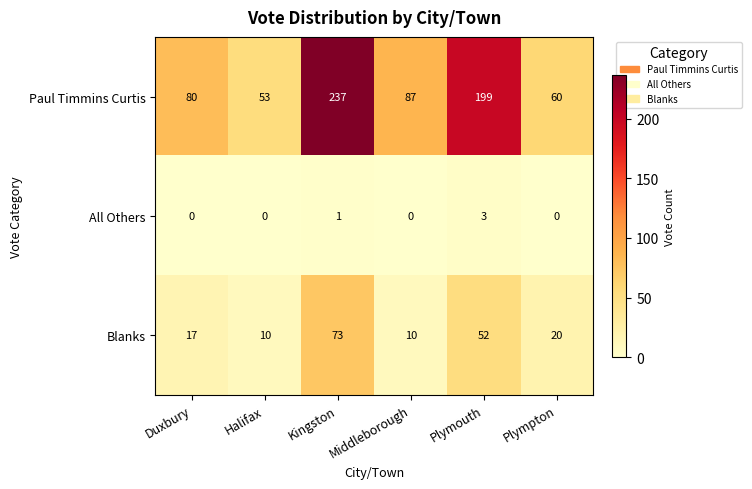

Count the Blanks values in the range 10 to 52.

5